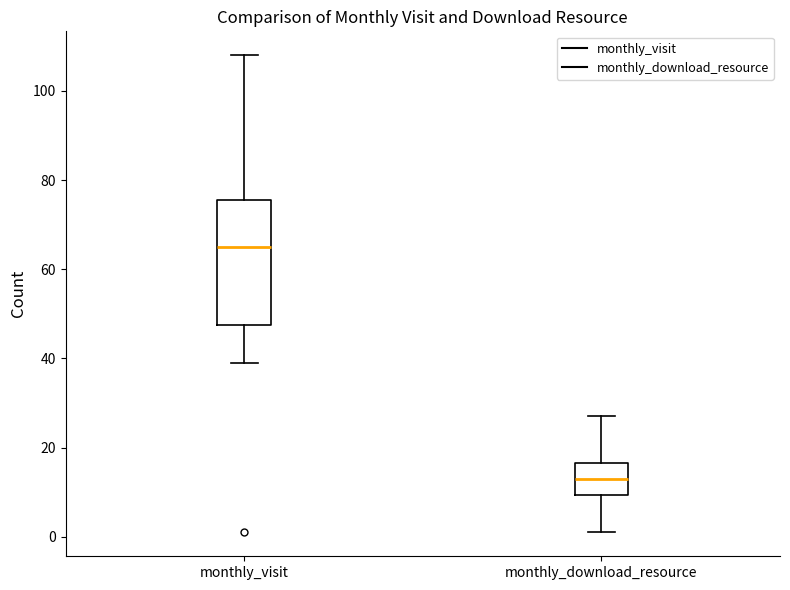

Which box is the tallest, from its lower edge to its upper edge?

monthly_visit